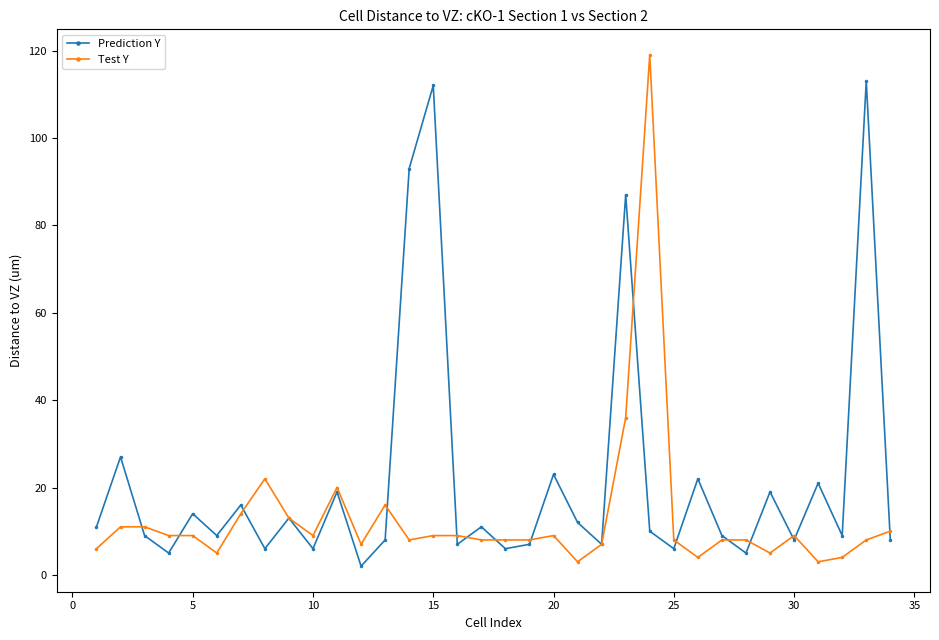

What is the lowest value of the Test Y series?

3